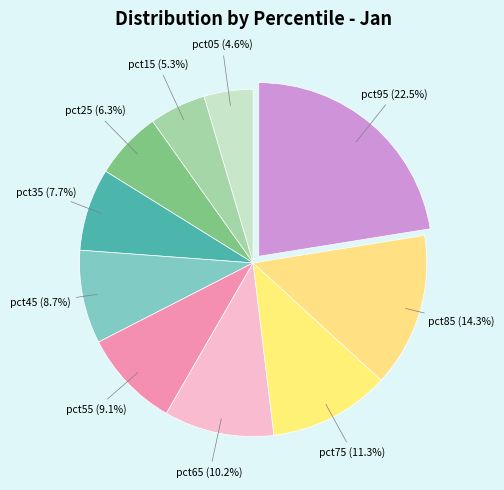

How many slices are in this pie chart?

10